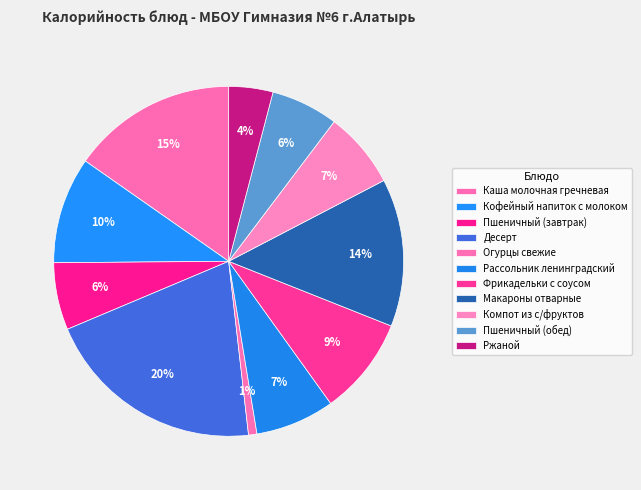

How many segments does this pie chart have?

11